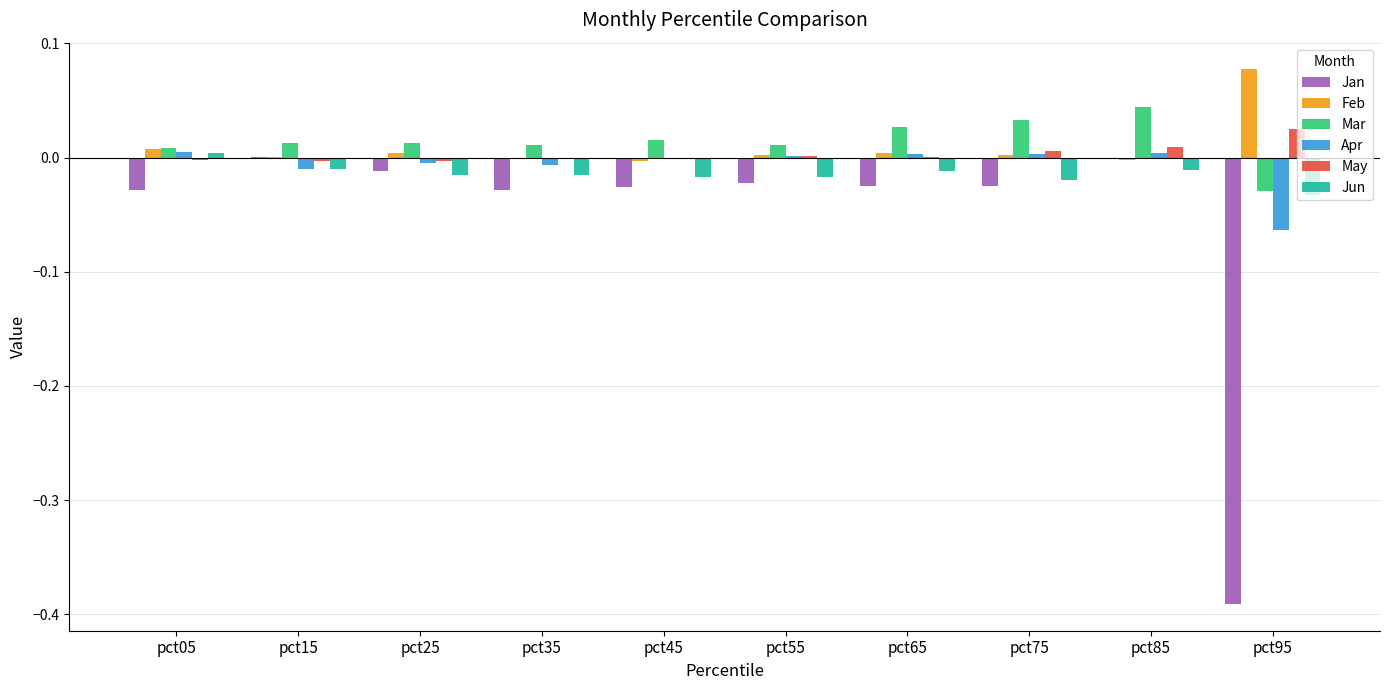

Does the chart contain stacked bars?

No